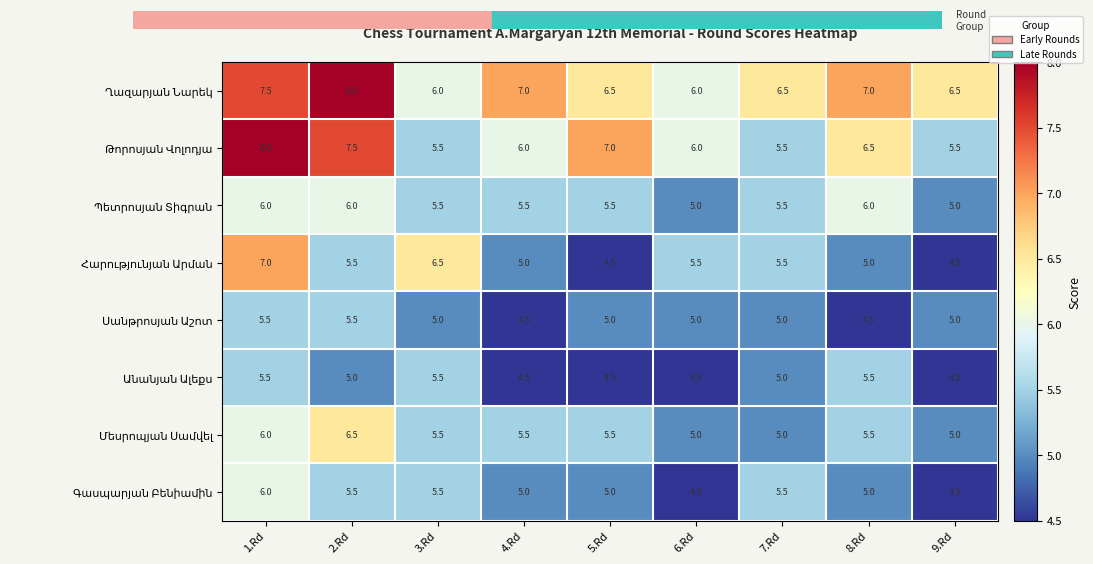

What is the smallest value displayed?

4.5